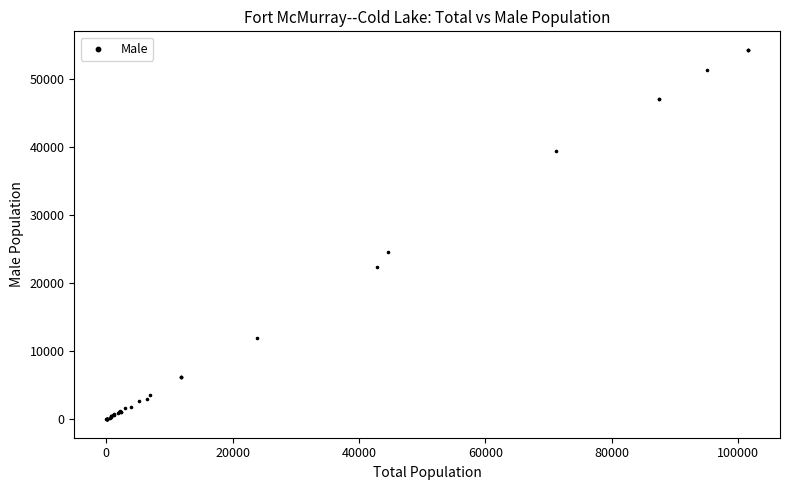

What Y value in the scatter plot is closest to 27142?

24590